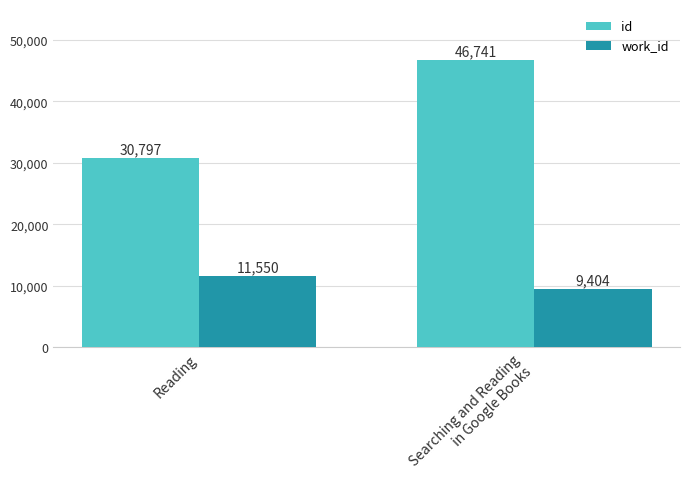

What is the label of the 1st bar from the left?

Reading